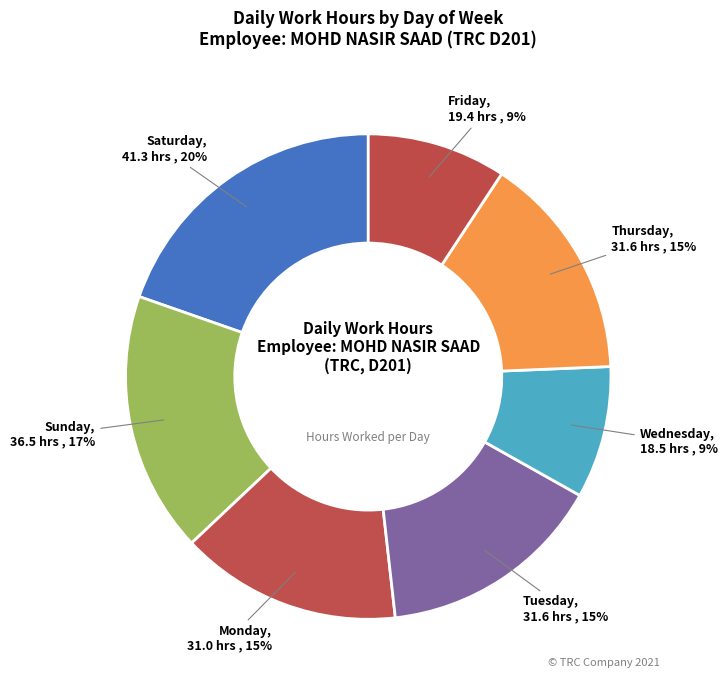

To the nearest percent, what percentage of the pie is Tuesday?

15%